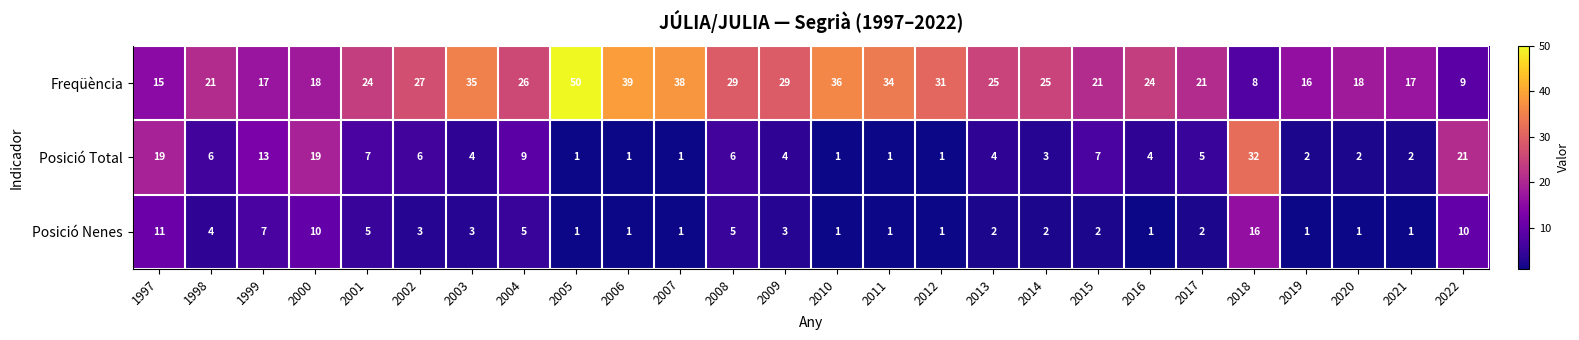

Which series changed the most between 1999 and 2006?

Freqüència